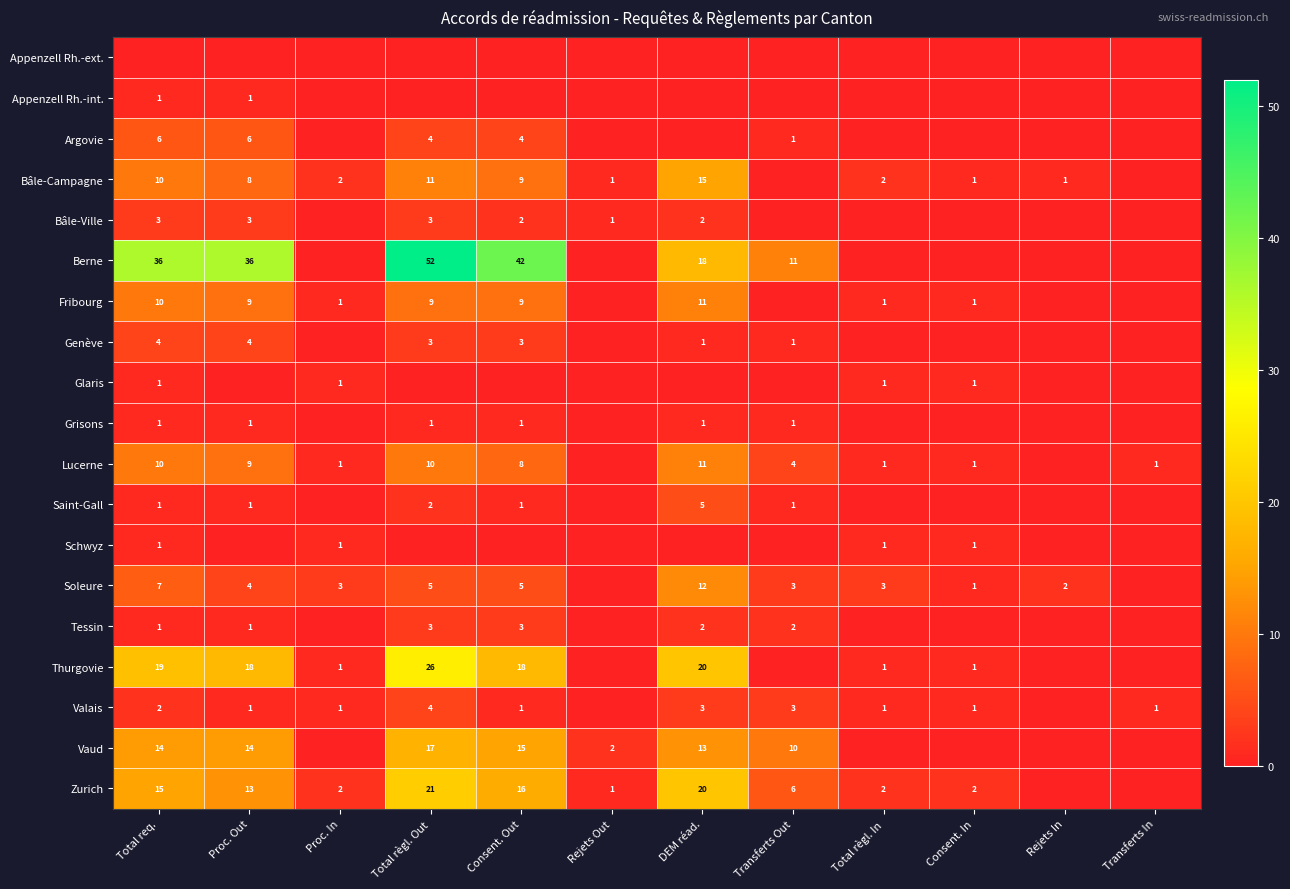

At which category is the sum across all series the highest?

Total règl. Out